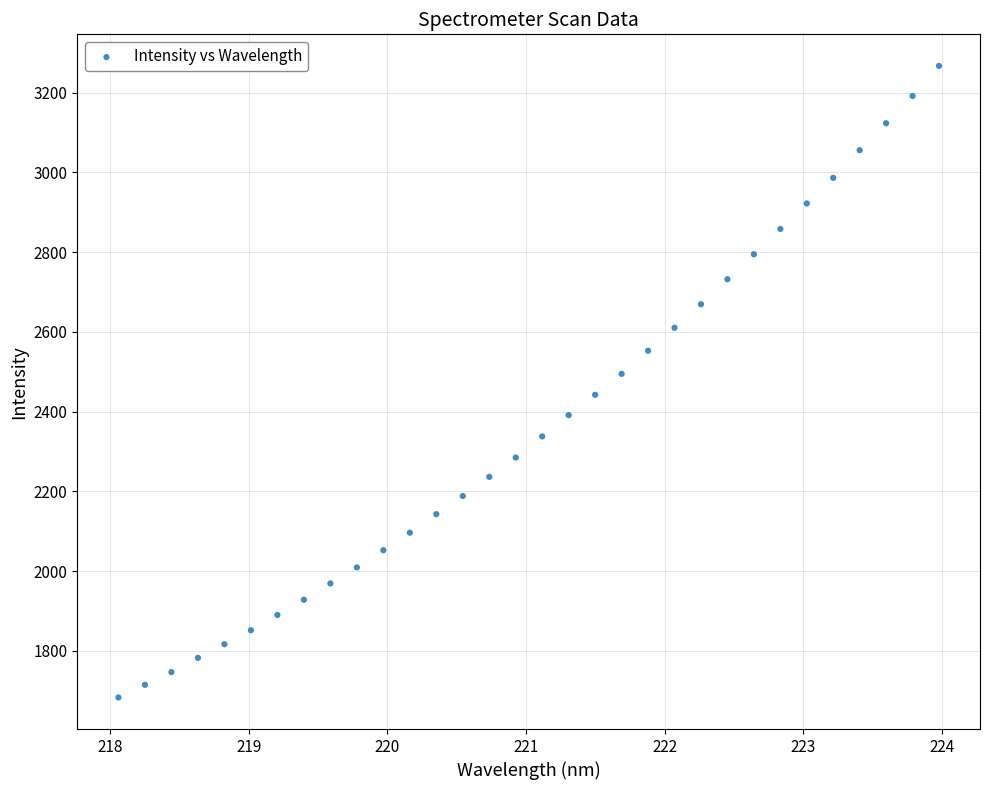

What is the range of Y values (max minus min)?

1584.0